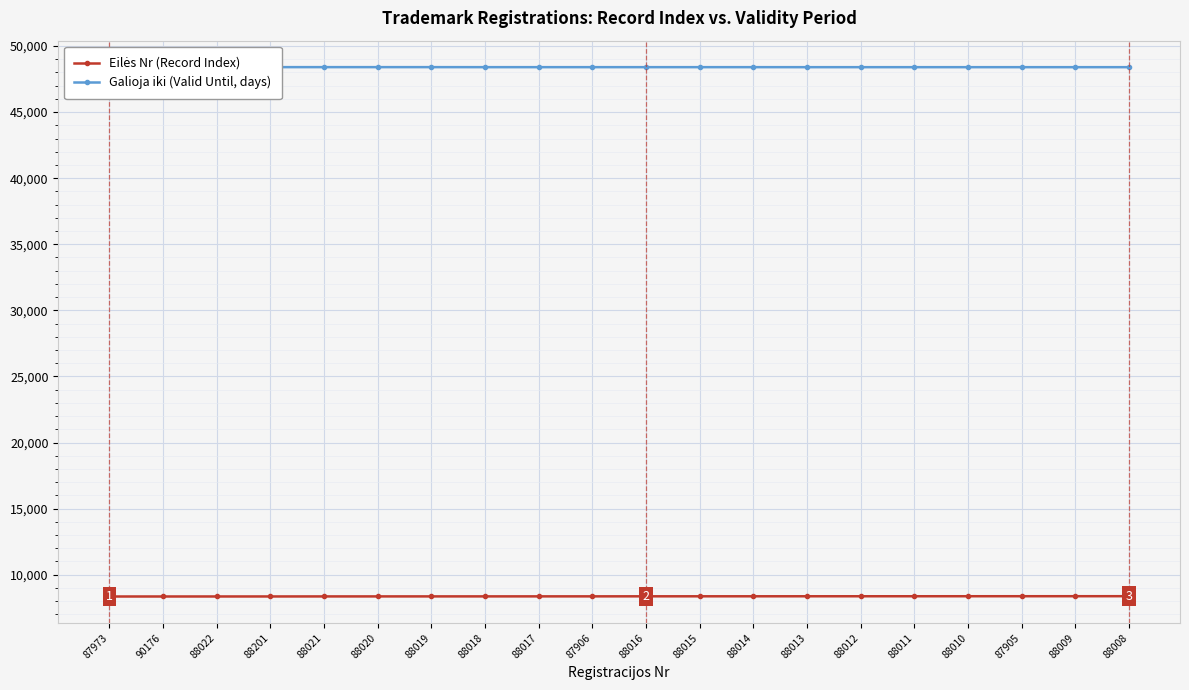

The Galioja iki (Valid Until, days) series shows 20218 at 88201. True or false?

False